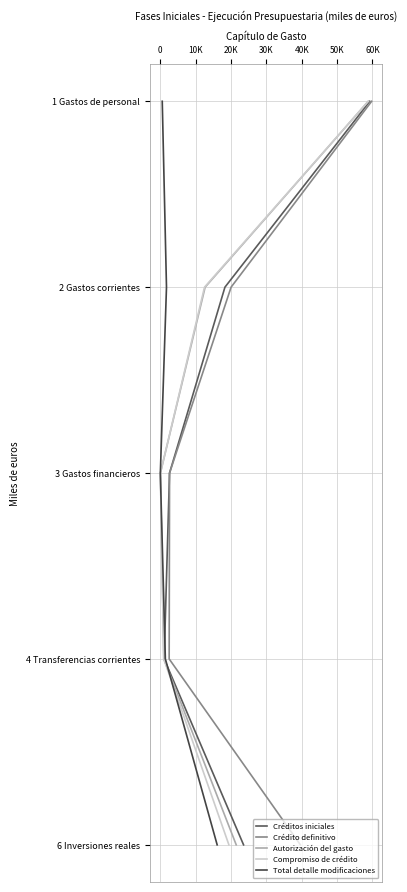

What is the total value across all series at 0?

5